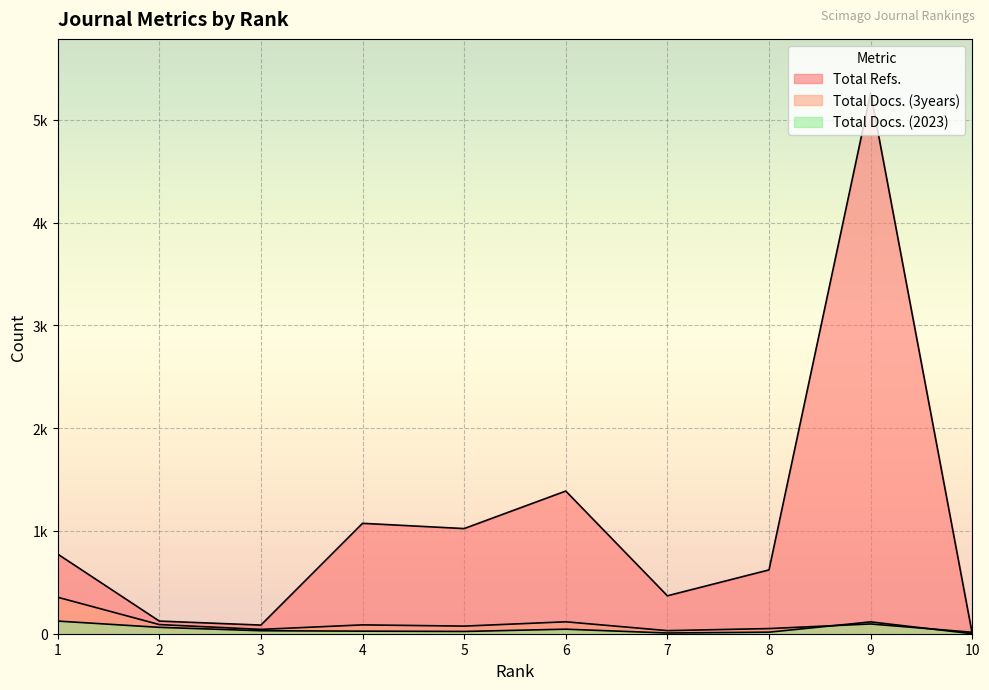

Reading left to right, extract all data points from this chart.

Total Docs. (2023): 123	62	29	25	22	44	7	15	115	0
Total Docs. (3years): 355	89	42	86	74	116	30	50	95	14
Total Refs.: 775	123	84	1074	1023	1388	369	621	5261	0